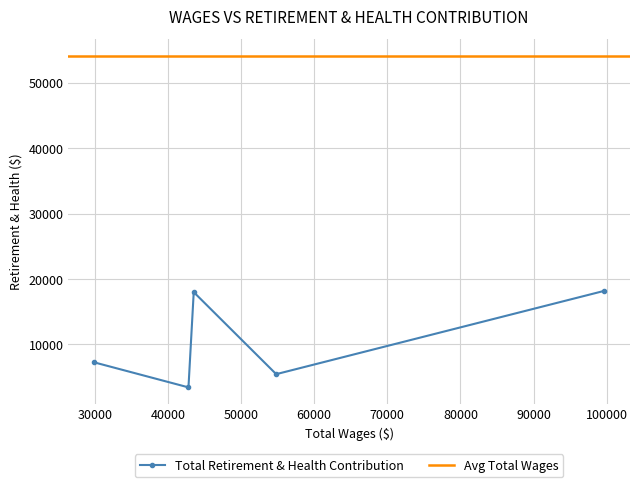

True or false: the data has more than 2 interior local peaks.

False